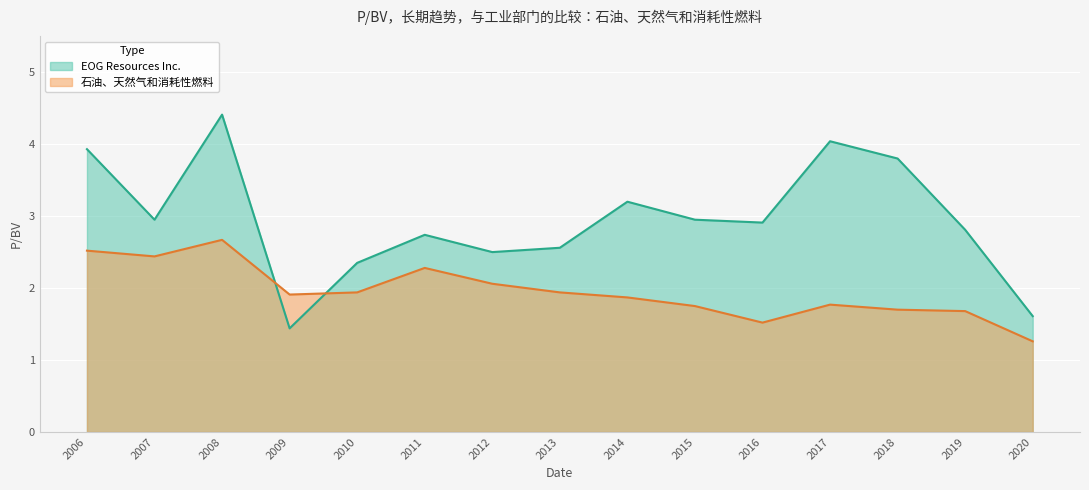

What is the spread (max minus min) of values at 2014?

1.3